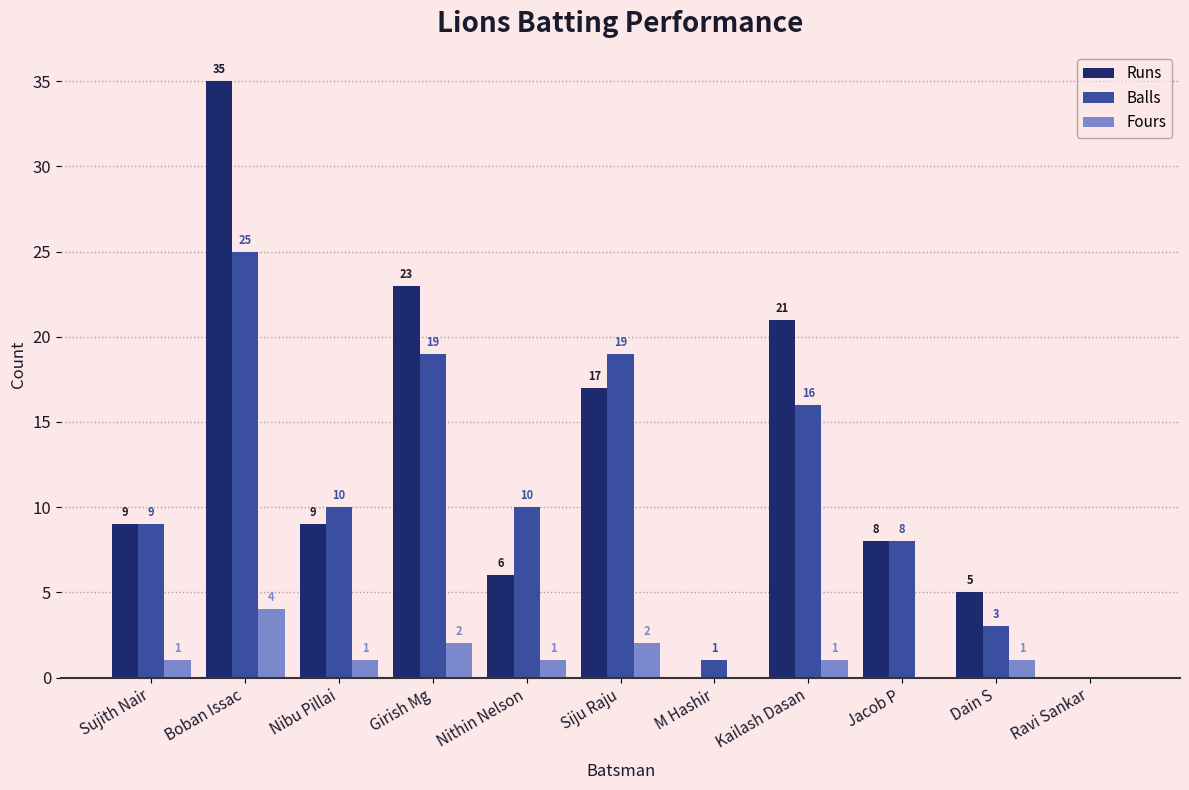

What is the maximum value shown in the chart?

35